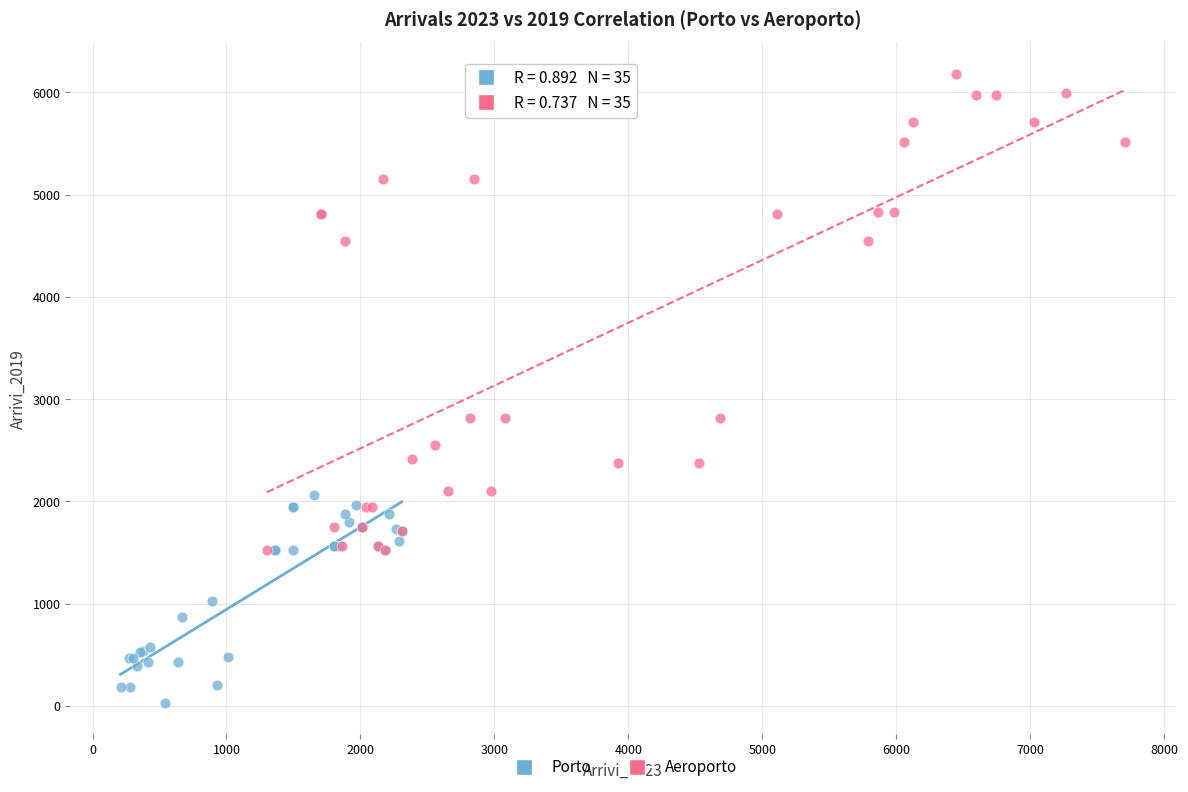

Which series has the largest Y range (max minus min)?

Aeroporto